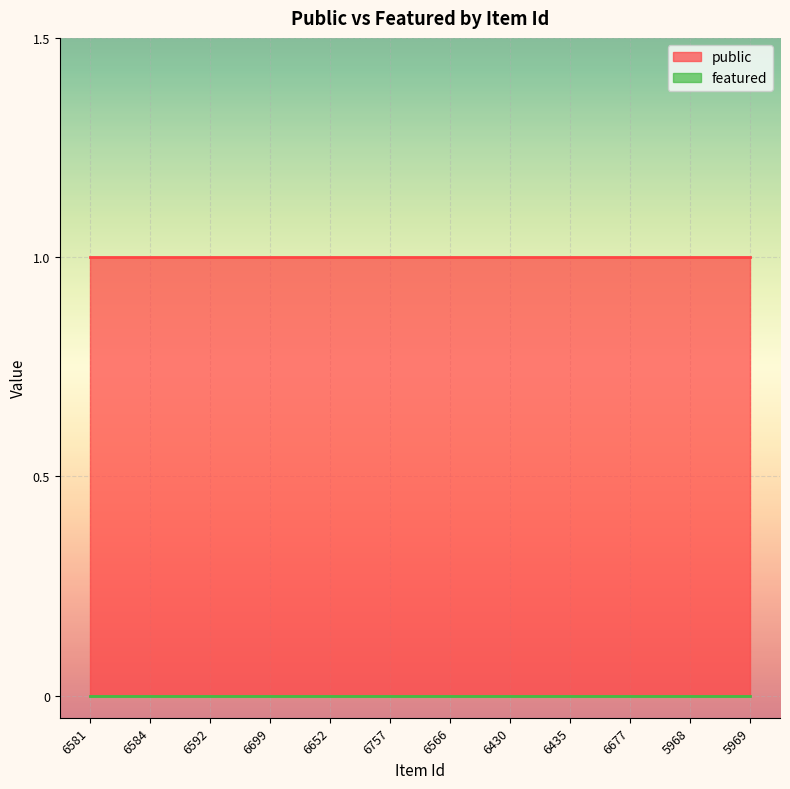

What are all the series names shown in the legend?

public, featured